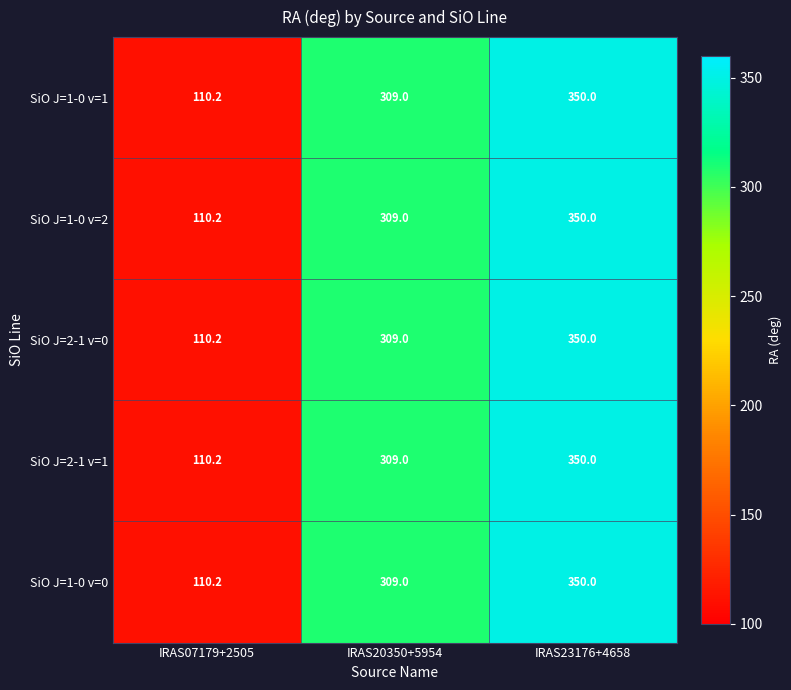

At which category is the sum across all series the highest?

IRAS23176+4658